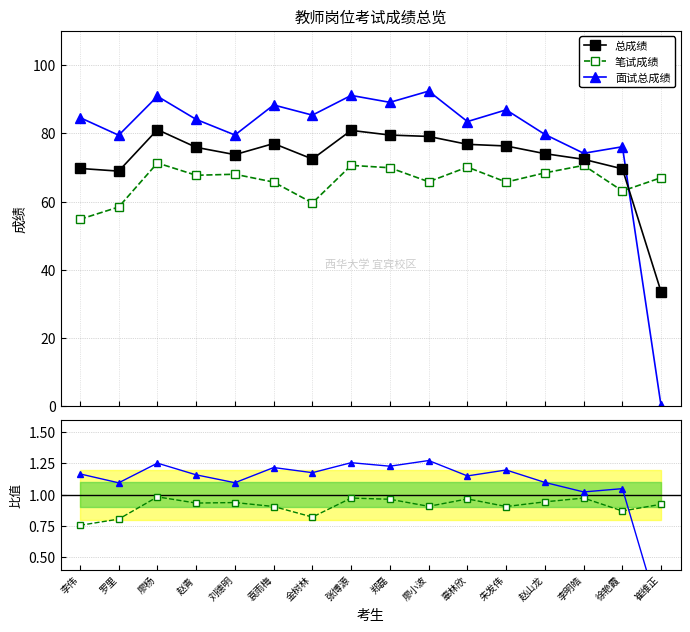

What is the value of the 面试总成绩 point at the 10th from the left?

92.3